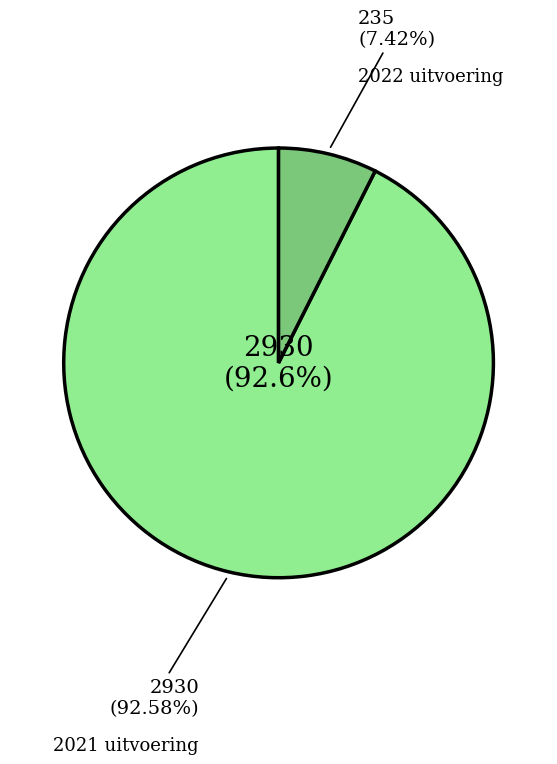

What percentage is the 2021 uitvoering slice, to the nearest percent?

93%